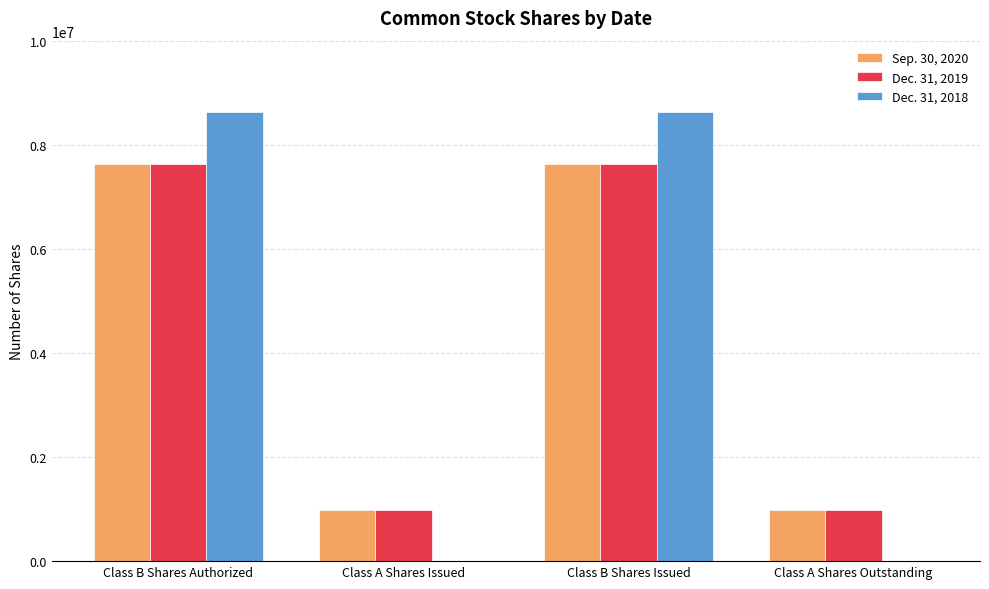

Is it true that Dec. 31, 2019 equals 1636574 at Class A Shares Issued?

False